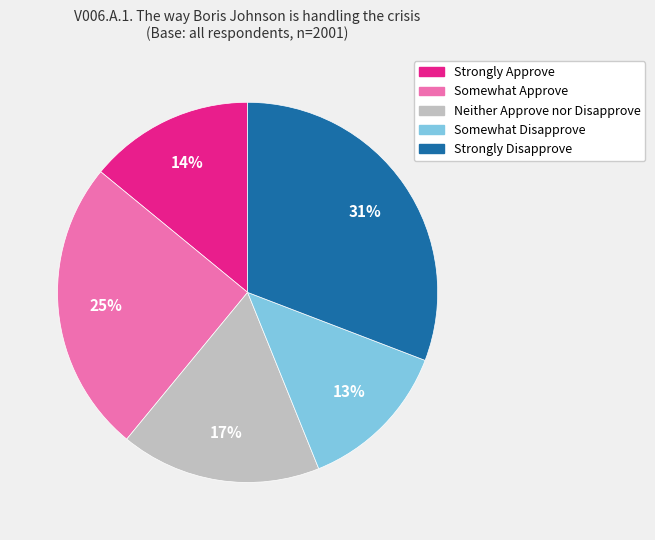

To the nearest percent, what is the difference between the largest and smallest slice percentages?

18%